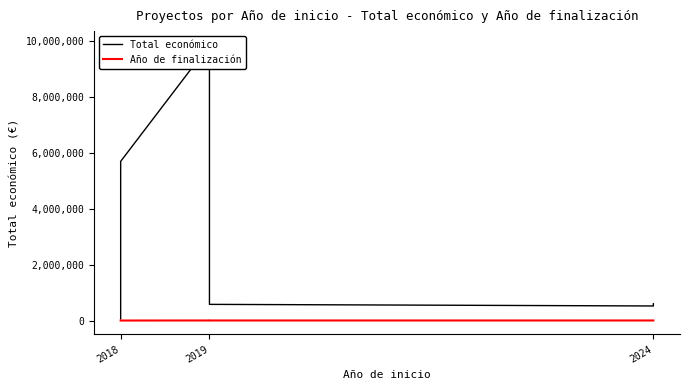

Is this an area chart (filled region under the line)?

No